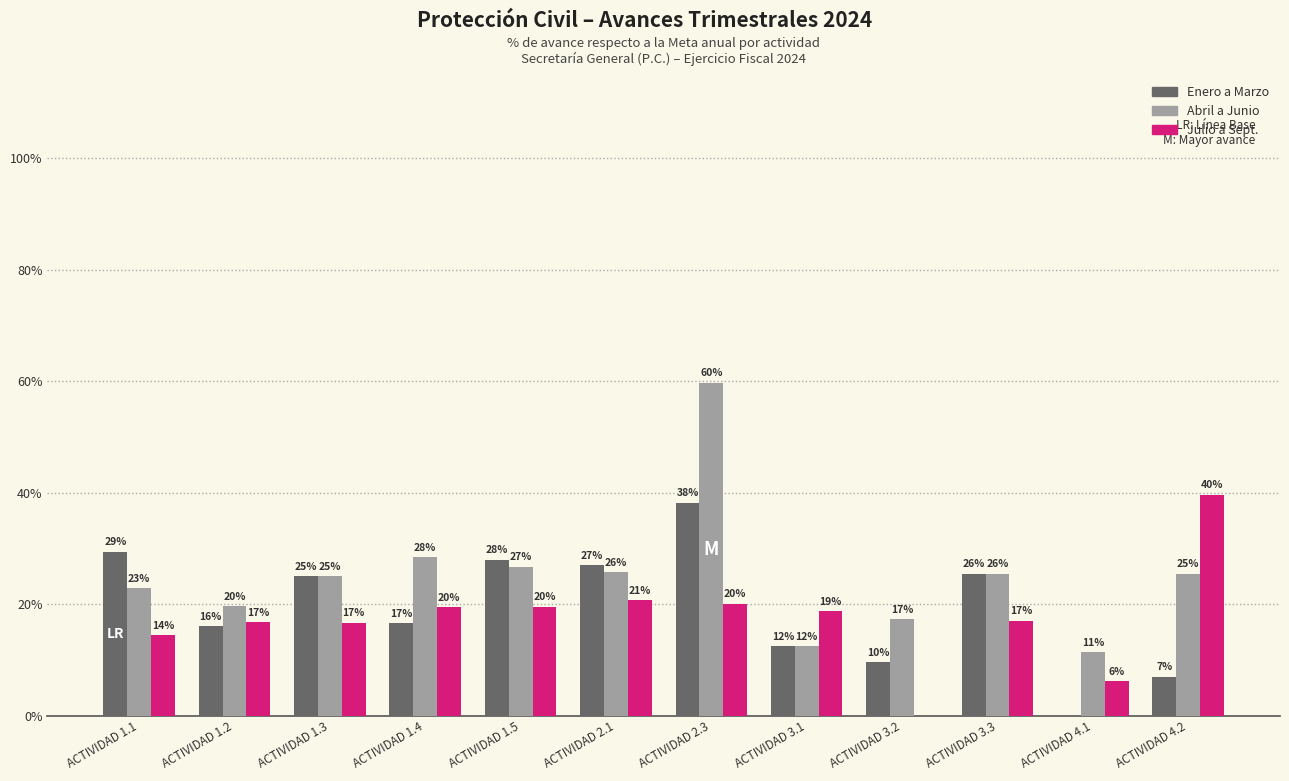

Which has a higher value, ACTIVIDAD 1.5 or ACTIVIDAD 3.1?

ACTIVIDAD 1.5